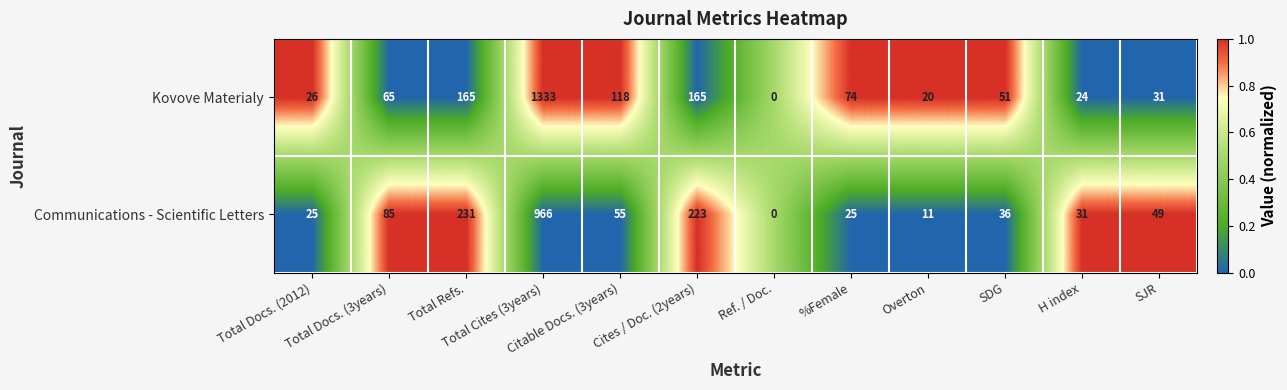

What is the difference between the highest and lowest values at Cites / Doc. (2years)?

58